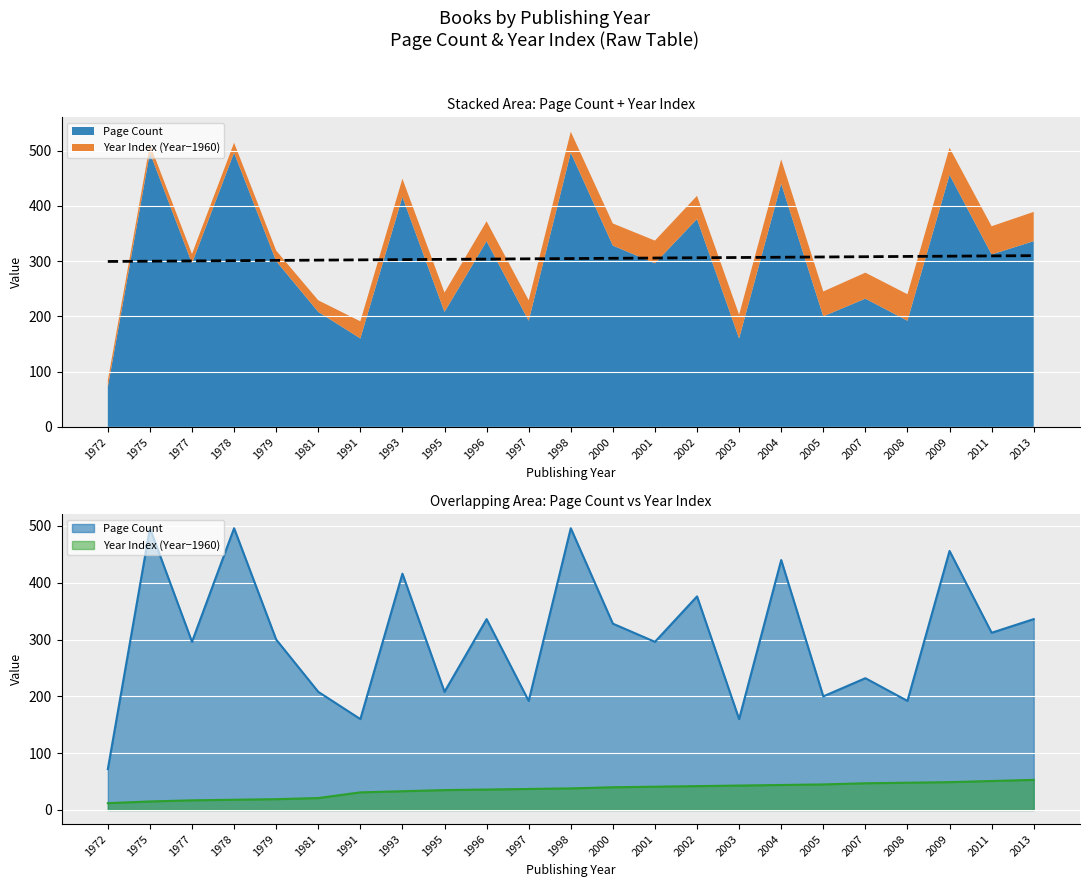

The chart shows a value of 198.8 at 1972. True or false?

False